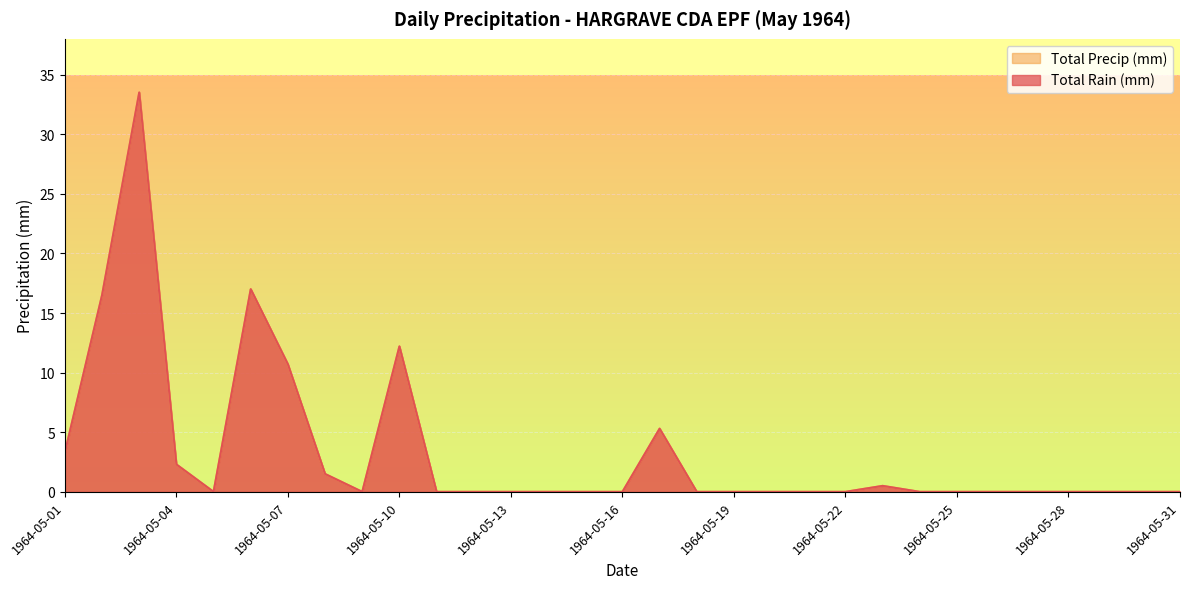

At how many categories does at least one series exceed 4?

6